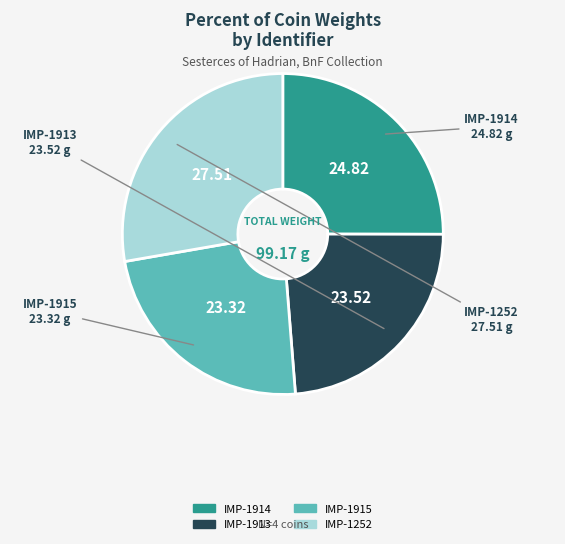

True or false: IMP-1913 accounts for 24% of the total.

True